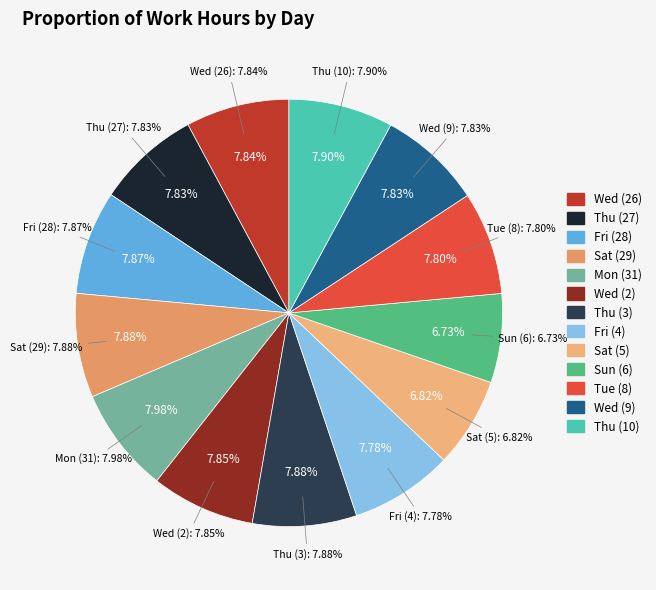

Is there a majority slice in this chart?

No